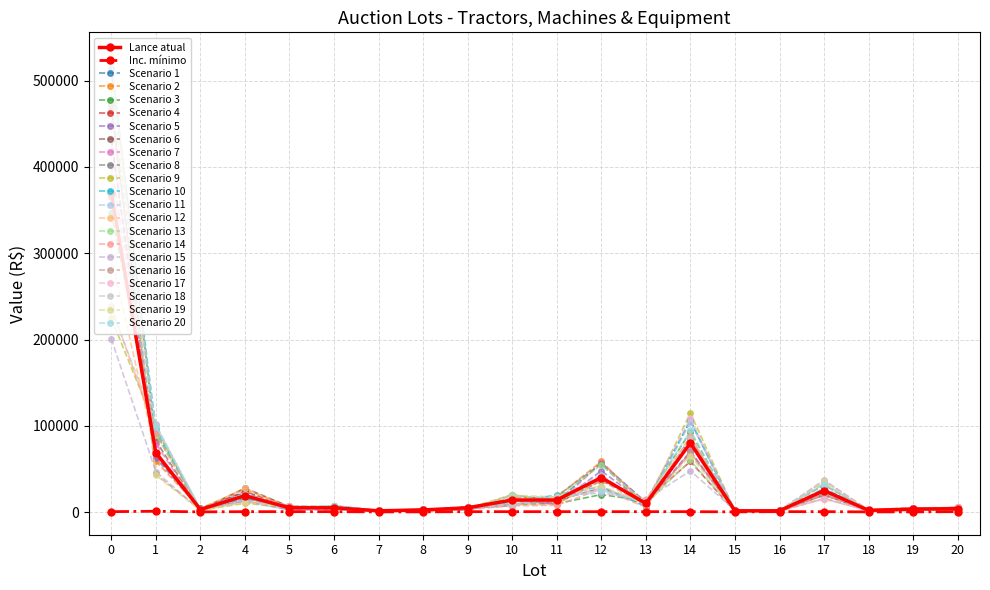

Which category has the lowest value in the Inc. mínimo series?

2